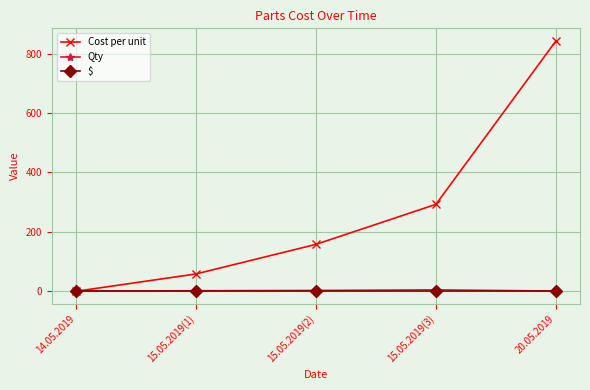

What is the total value across all series at 15.05.2019(1)?

60.4